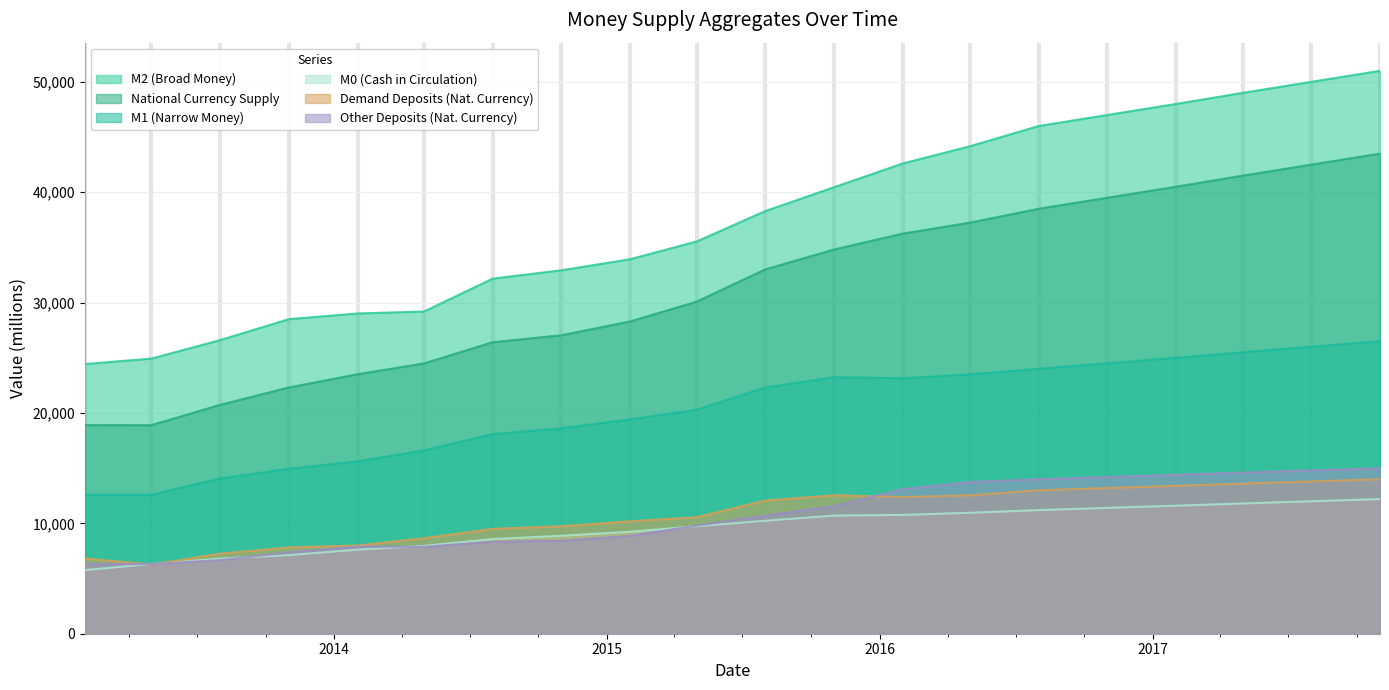

At which label does Milliyvalyutadagiboshqadepozitlar first exceed 10705?

2015-08-01